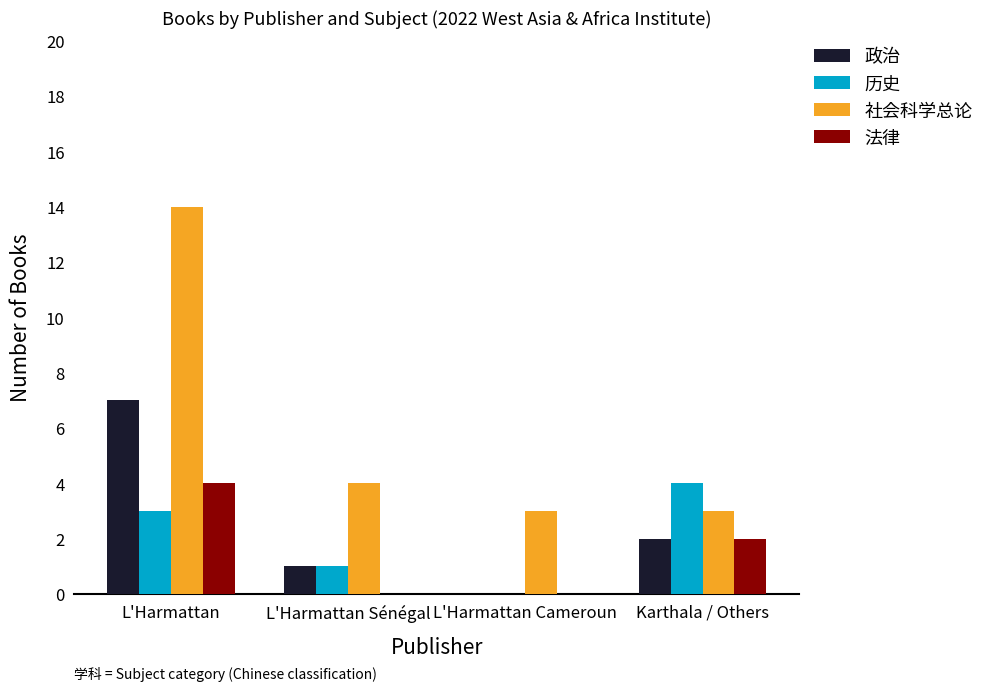

What is the sum of all 社会科学总论 values?

24